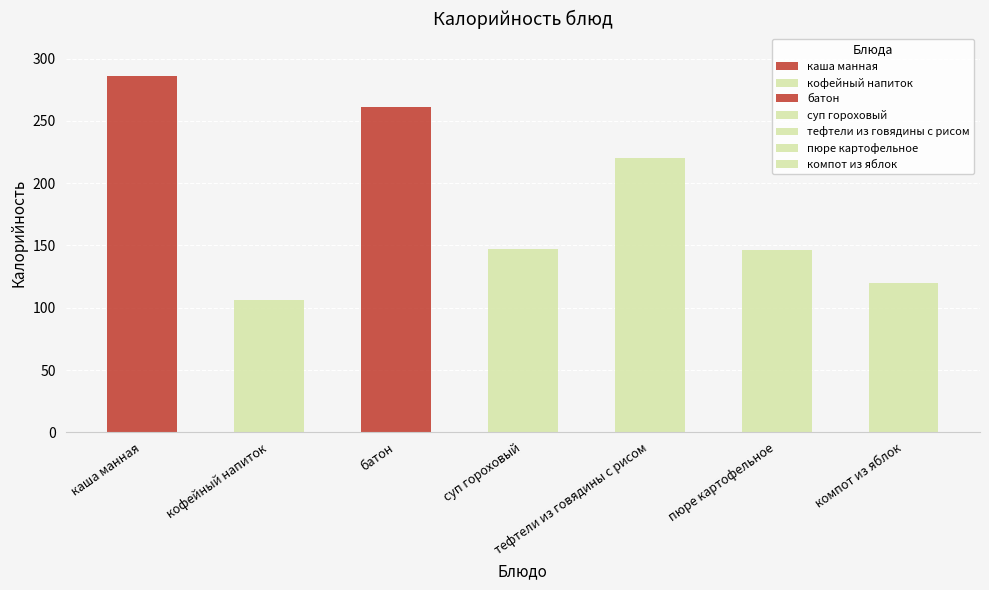

Reading left to right, what are all the values shown in this chart?

каша манная=286.1	кофейный напиток=106.4	батон=261.0	суп гороховый=146.9	тефтели из говядины с рисом=220.0	пюре картофельное=146.3	компот из яблок=120.0